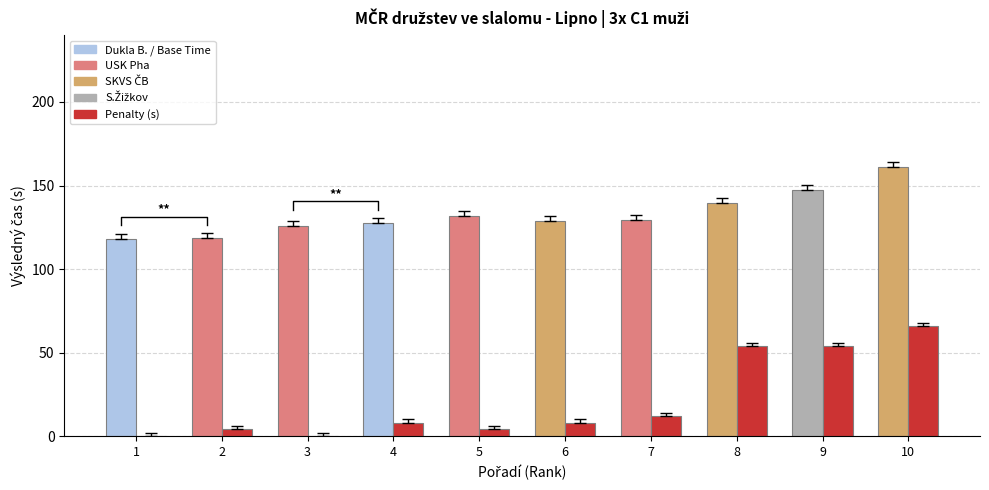

Count the number of categories in the chart.

10